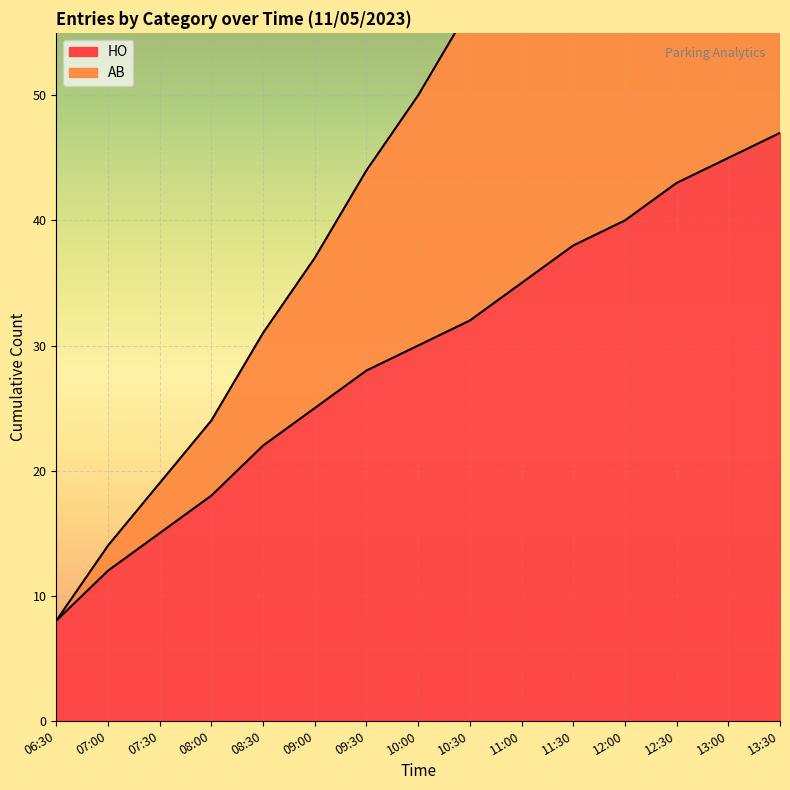

How many values in the AB series are below 50?

7